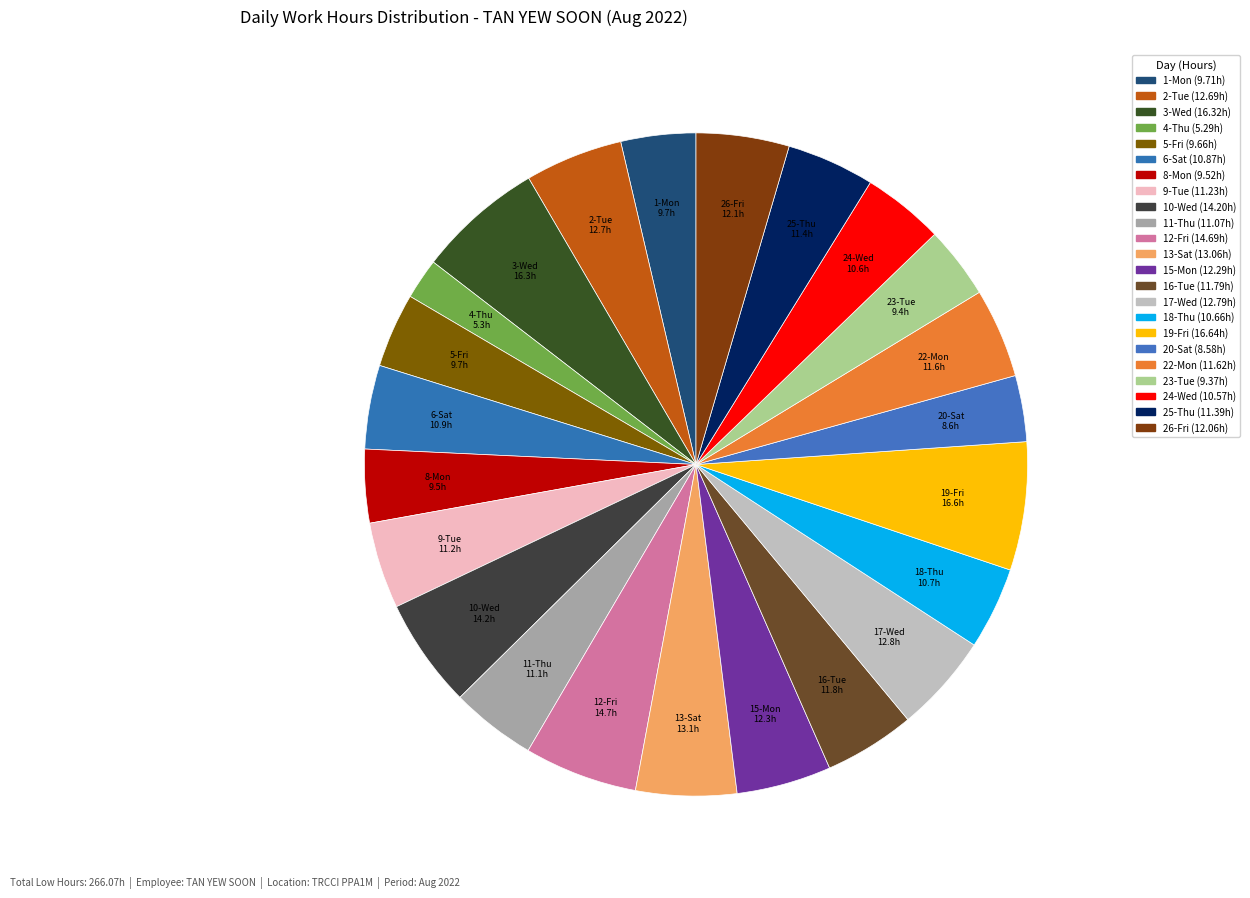

What is the smallest slice in the pie chart?

4-Thu